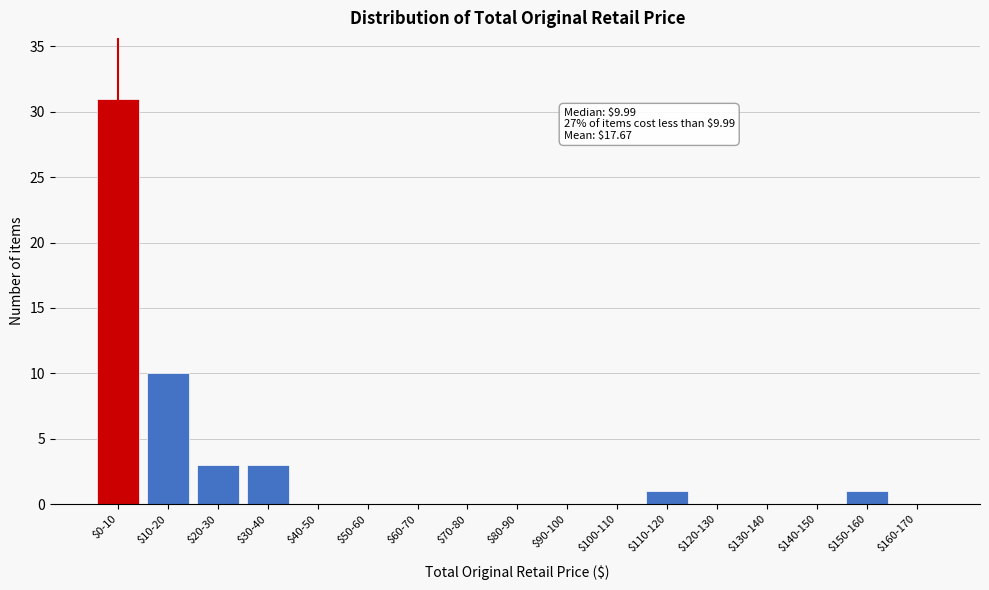

What is the maximum value shown in the chart?

31